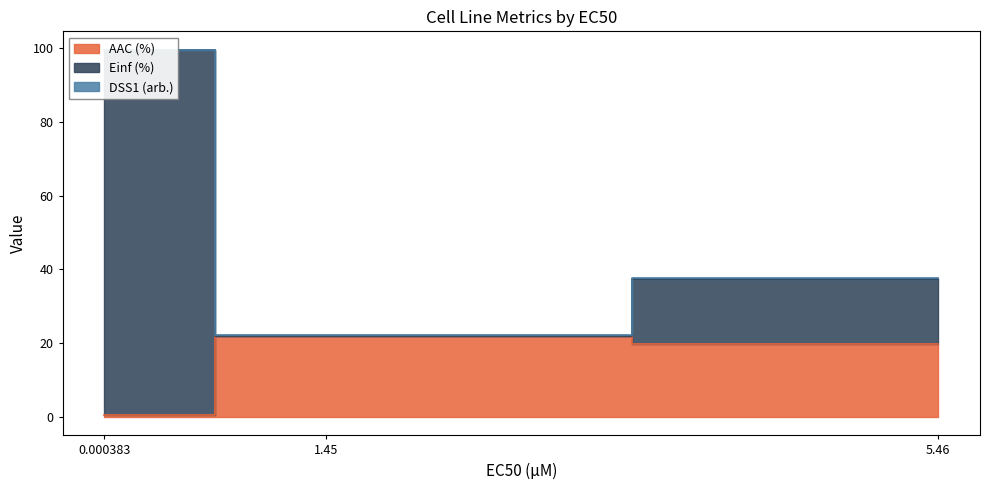

Reading left to right, list all the values displayed in this chart.

AAC (%): 0.5	22.0	19.7
Einf (%): 99.5	22.0	37.5
DSS1 (arb.): 99.5	22.2	37.7